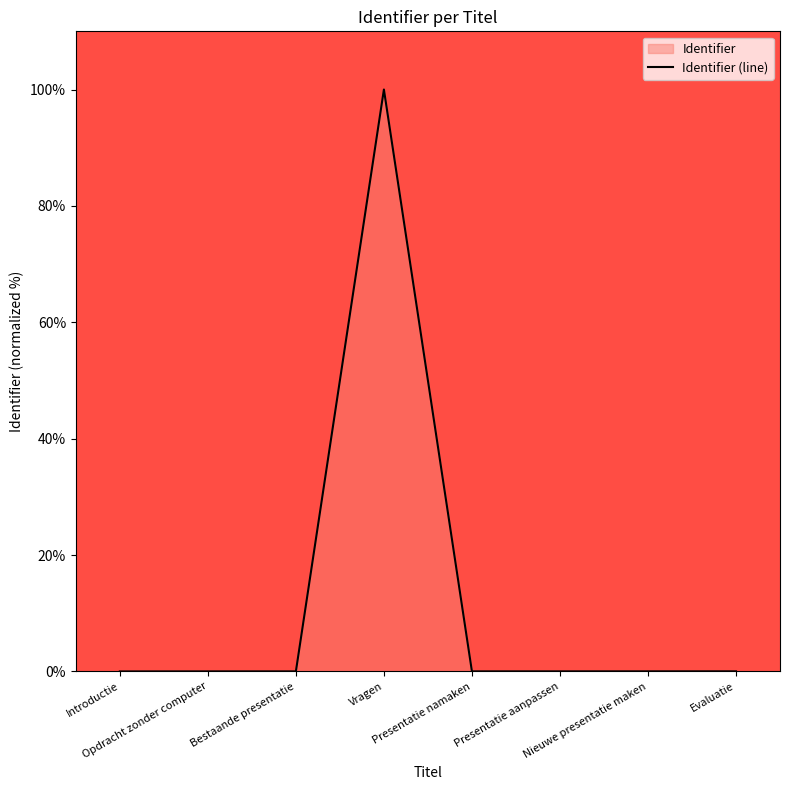

What is the label of the 8th point from the right?

Introductie